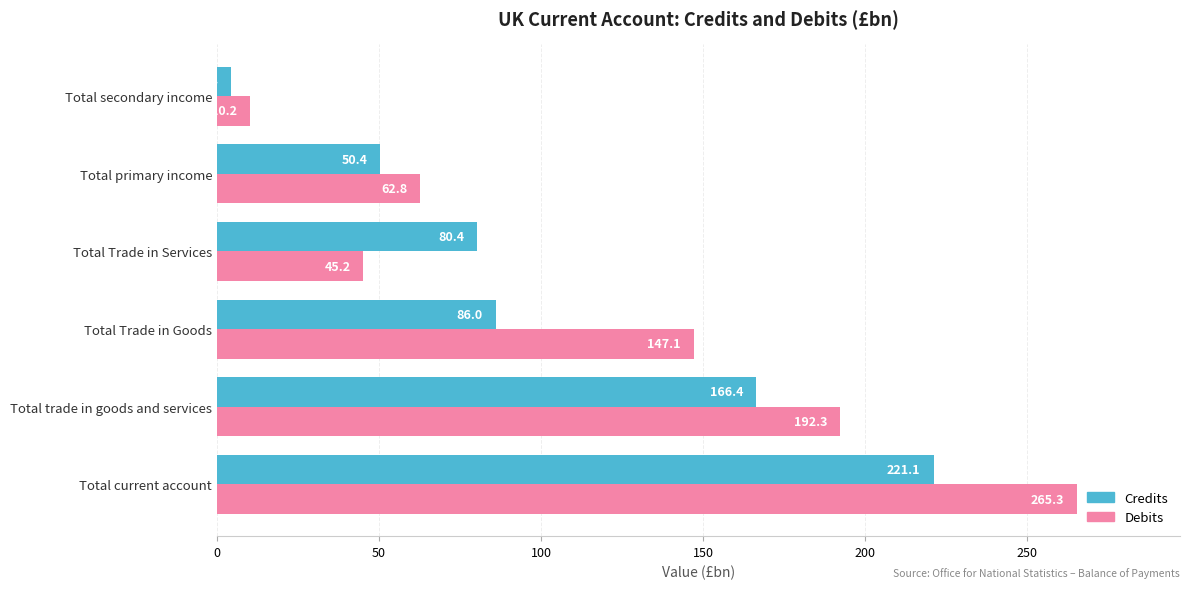

Where is Debits nearest to the value 137?

Total Trade in Goods